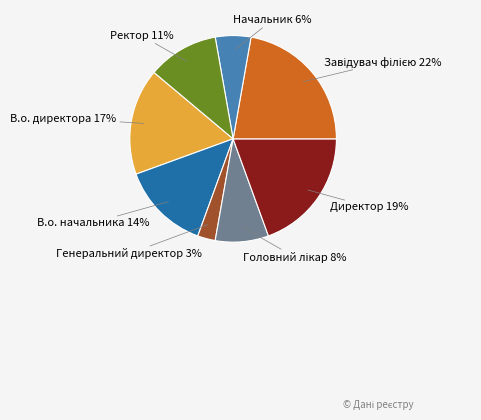

Is Начальник the majority of the pie?

No